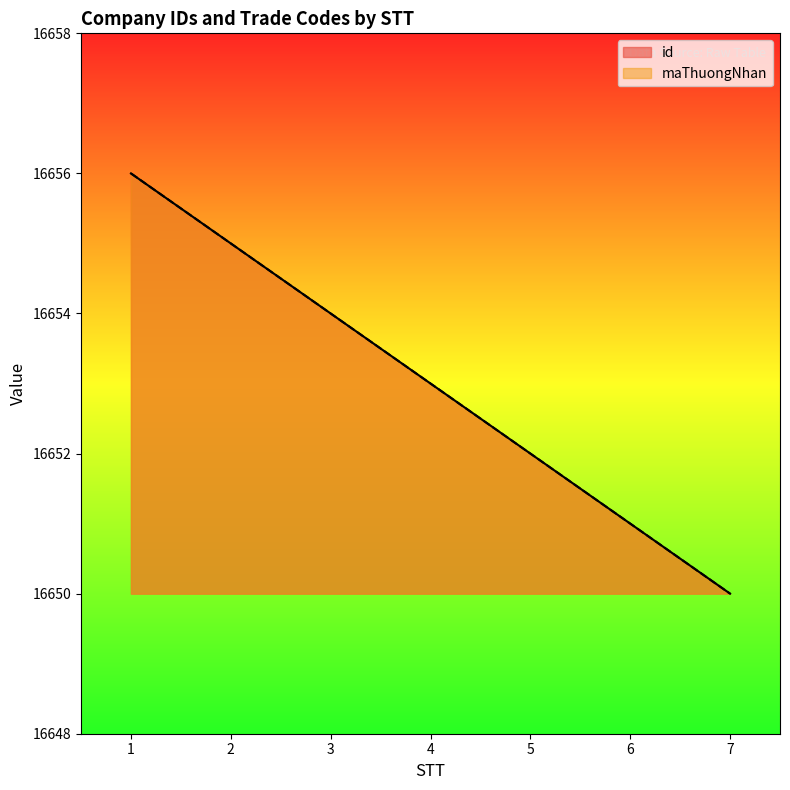

At which label does id first exceed 16653?

1